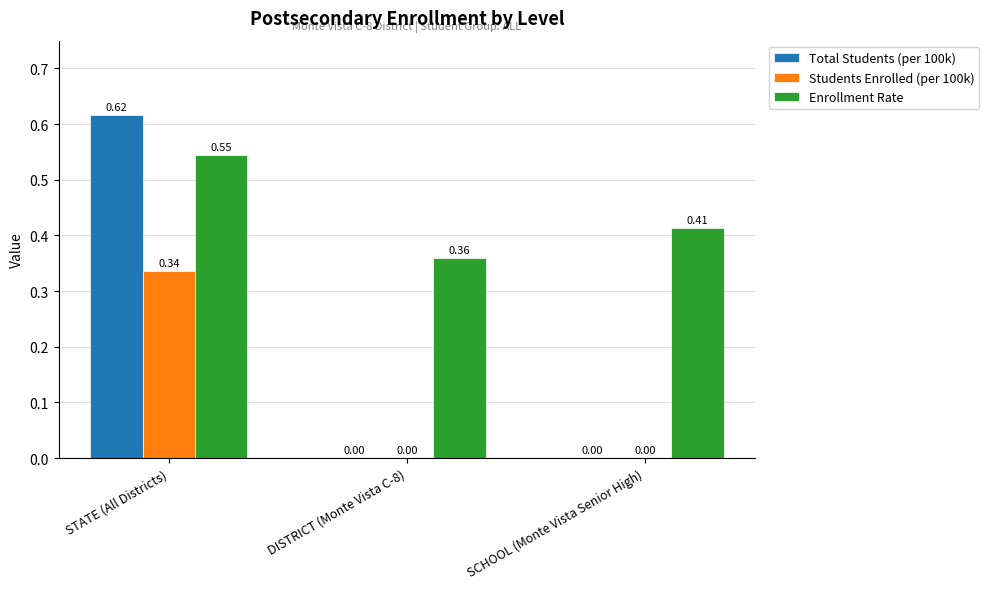

Which label corresponds to the largest value in the chart?

STATE (All Districts)